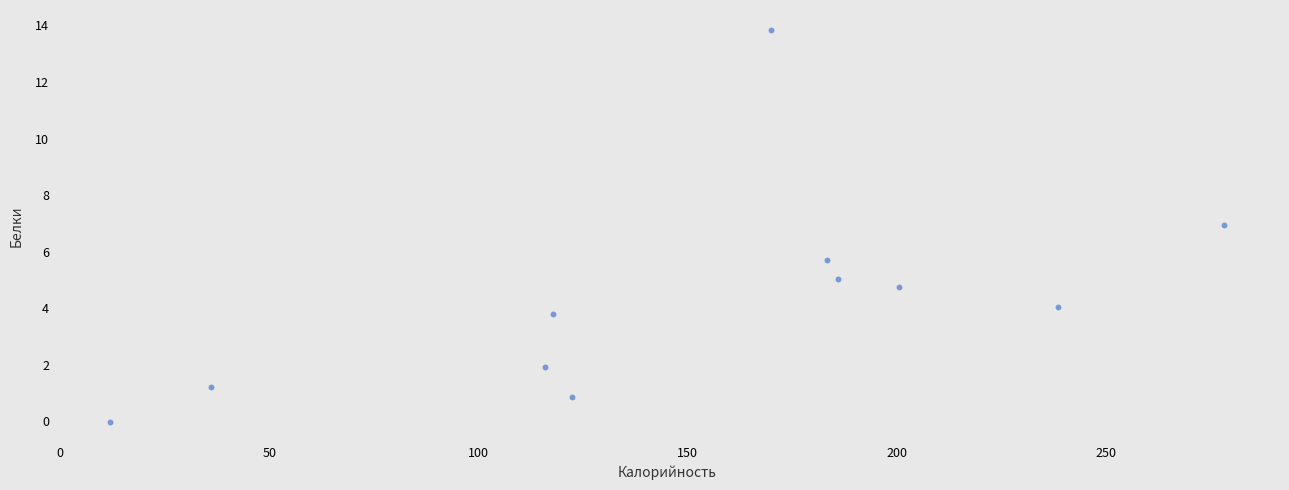

What is the average X value?

150.9